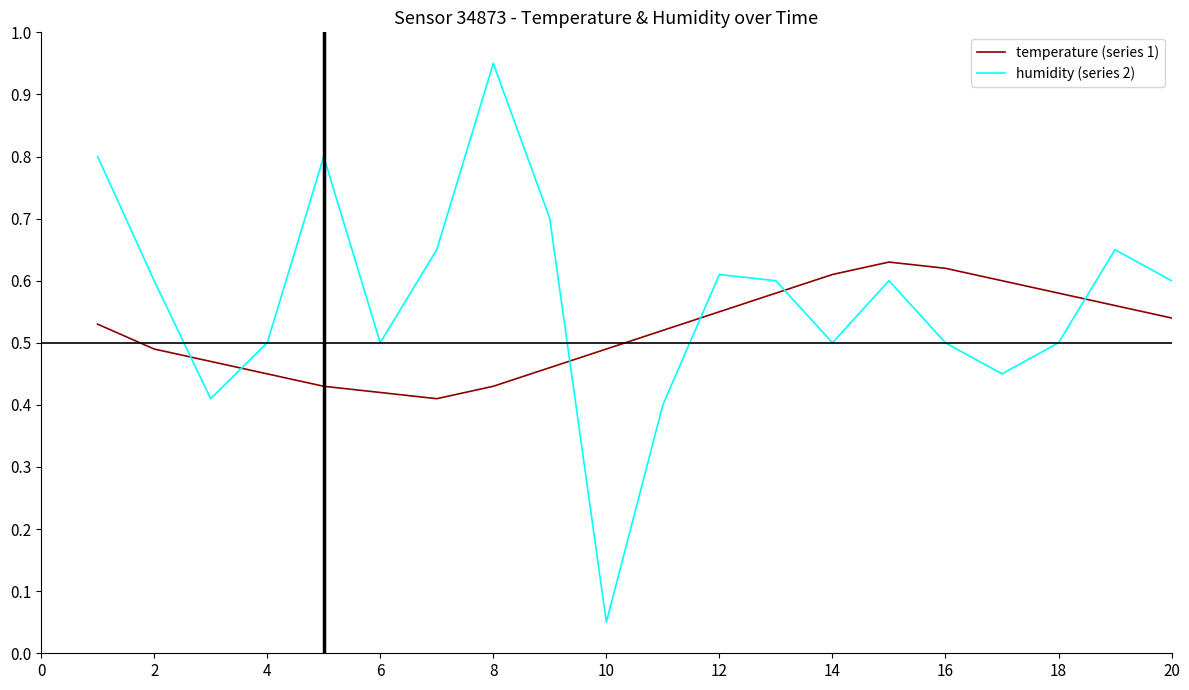

Reading right to left, list all the values displayed in this chart.

temperature (normalized): 0.5	0.6	0.6	0.6	0.6	0.6	0.6	0.6	0.6	0.5	0.5	0.5	0.4	0.4	0.4	0.4	0.5	0.5	0.5	0.5
humidity (normalized): 0.6	0.7	0.5	0.5	0.5	0.6	0.5	0.6	0.6	0.4	0.1	0.7	0.9	0.7	0.5	0.8	0.5	0.4	0.6	0.8